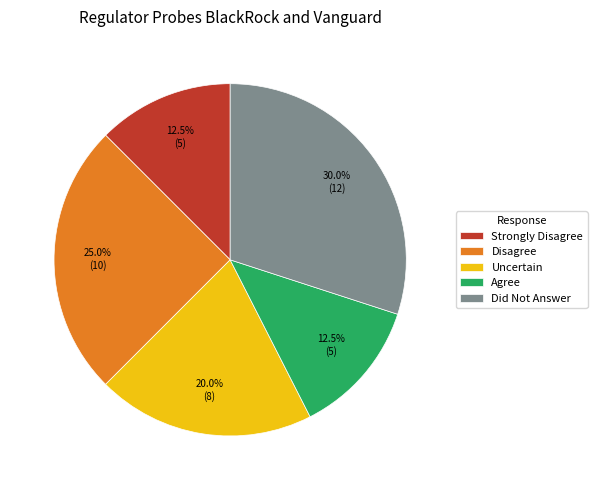

Count the number of slices in the pie.

5